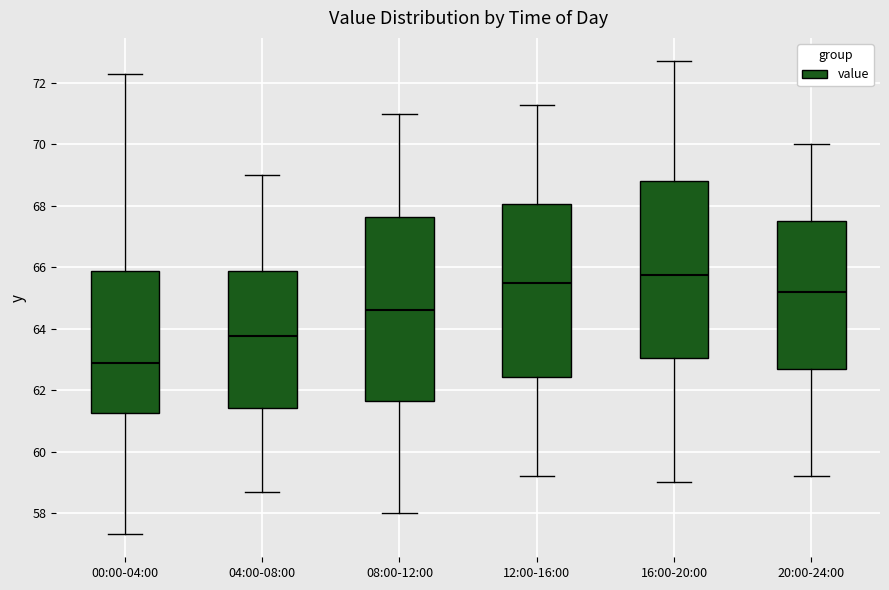

Where does the median line of the box for 12:00-16:00 sit on the y-axis? The values are not printed on the chart, so give them approximately, as read against the axis.

65.6